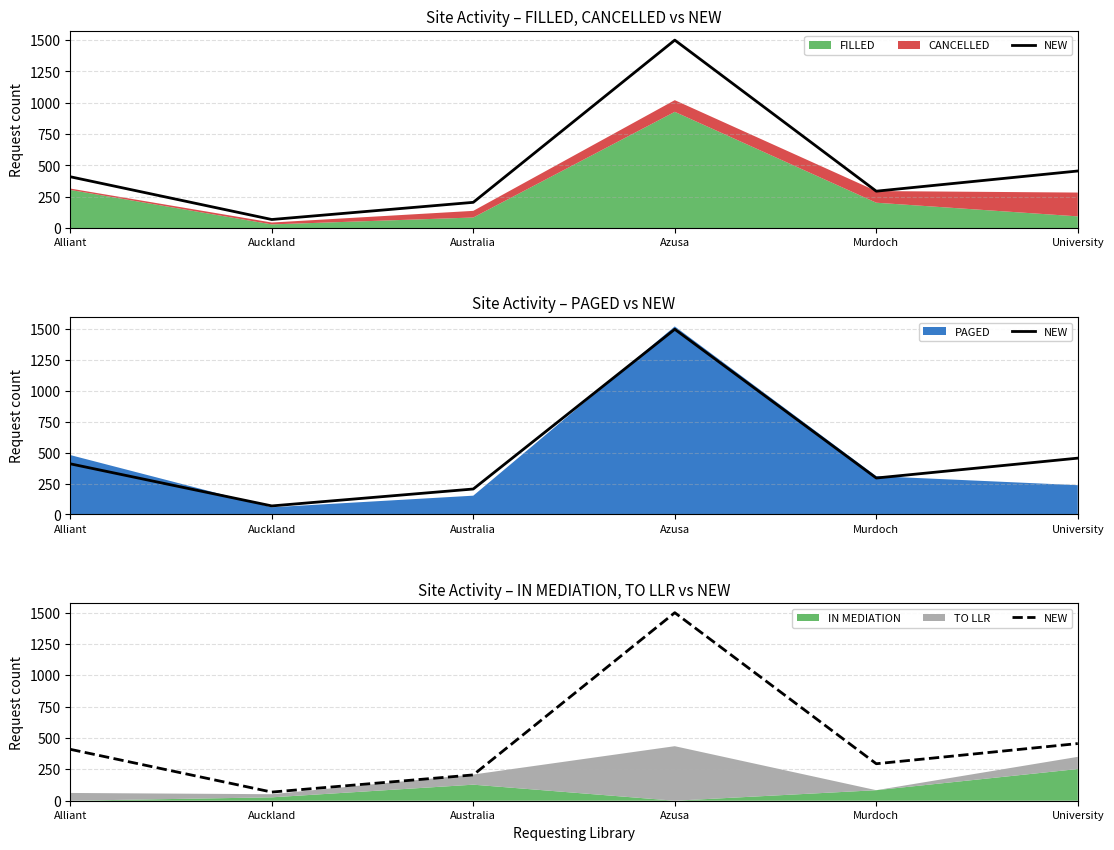

True or false: the data shows 749 at Azusa.

False